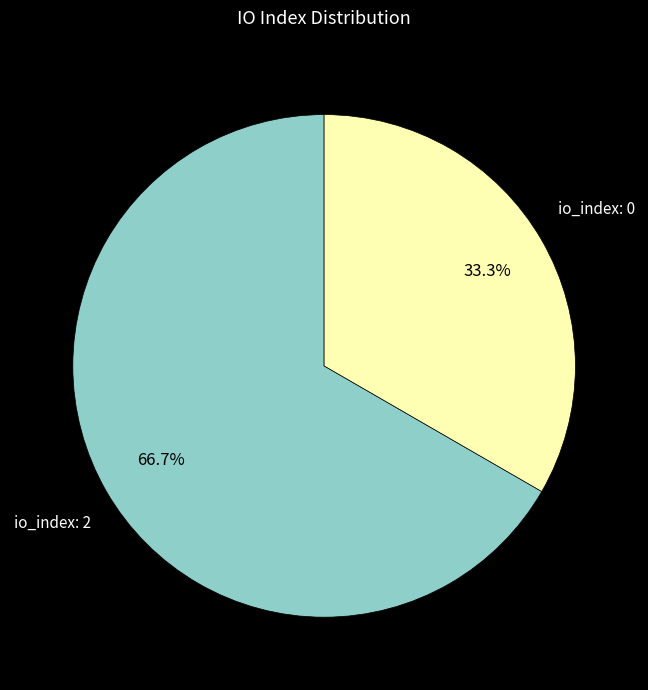

Is there a majority slice in this chart?

Yes